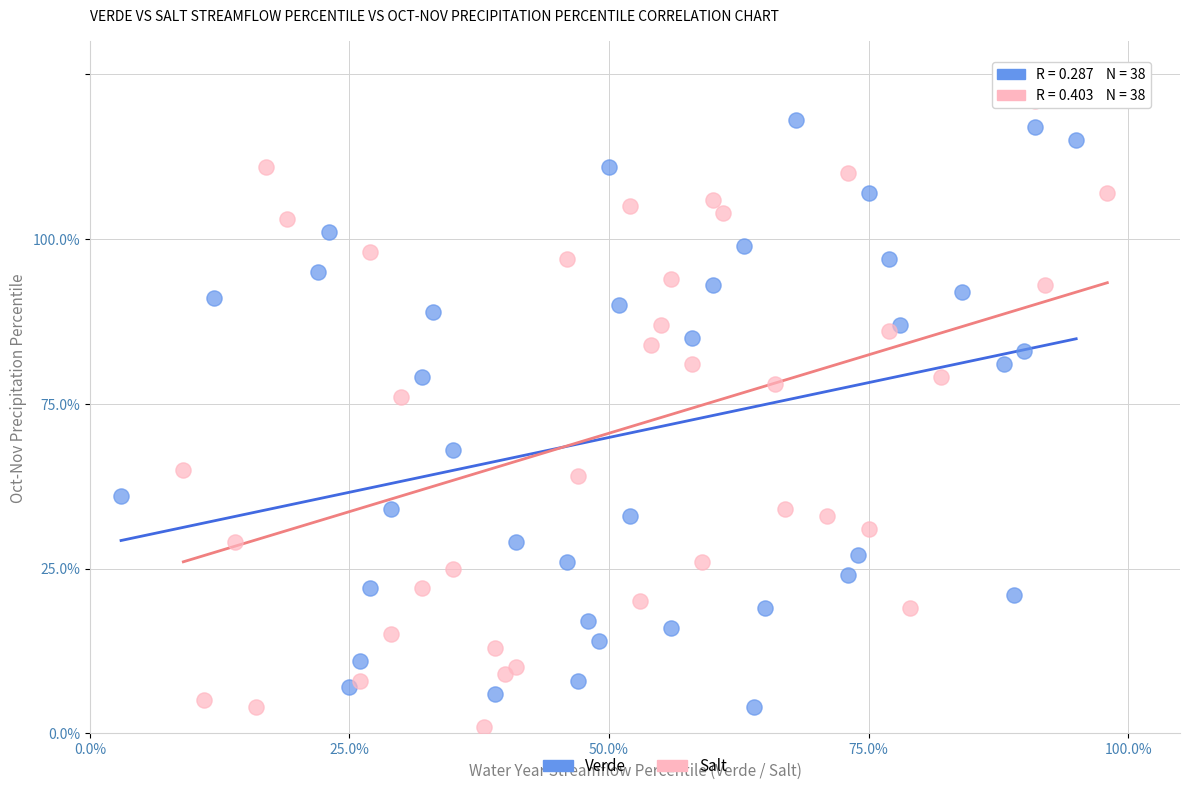

Which series contains the highest Y value?

Salt